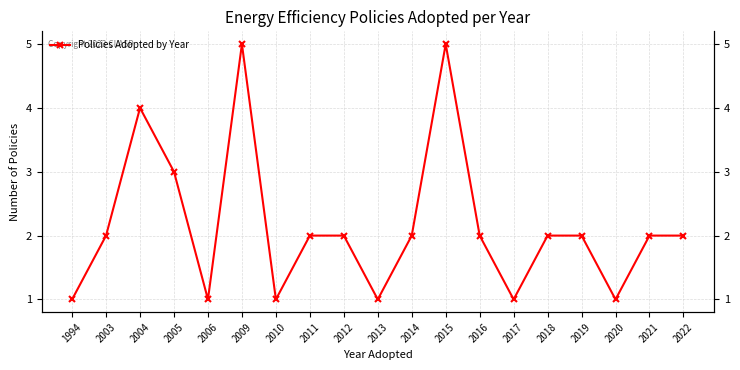

Where does the data first go above 2?

2004